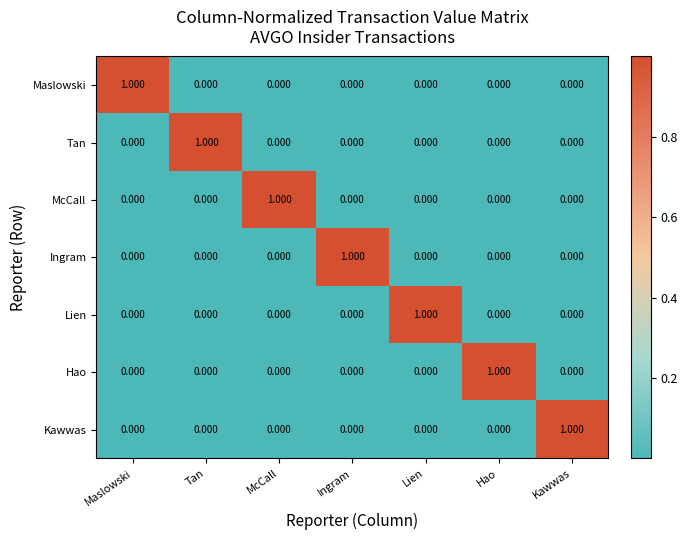

Is the value of Kawwas at McCall greater than the value of Ingram at Ingram?

No